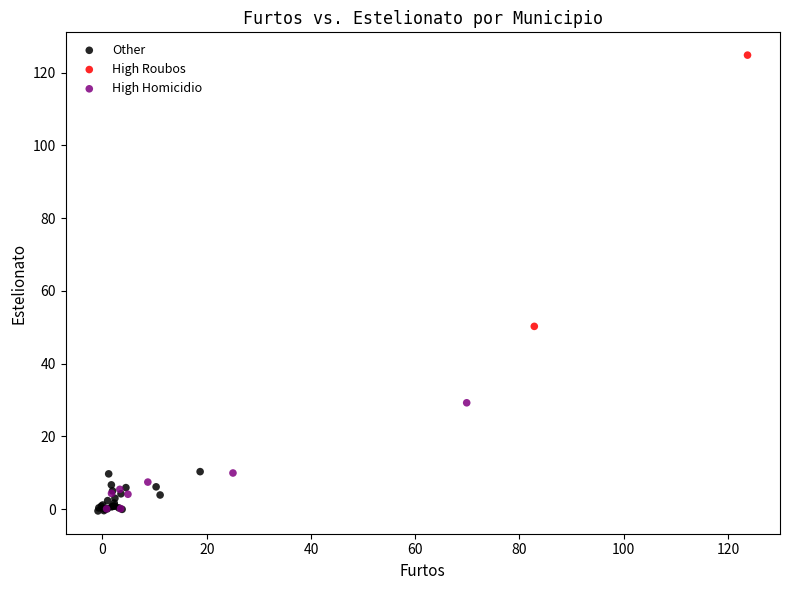

Which series has the largest Y range (max minus min)?

High Roubos